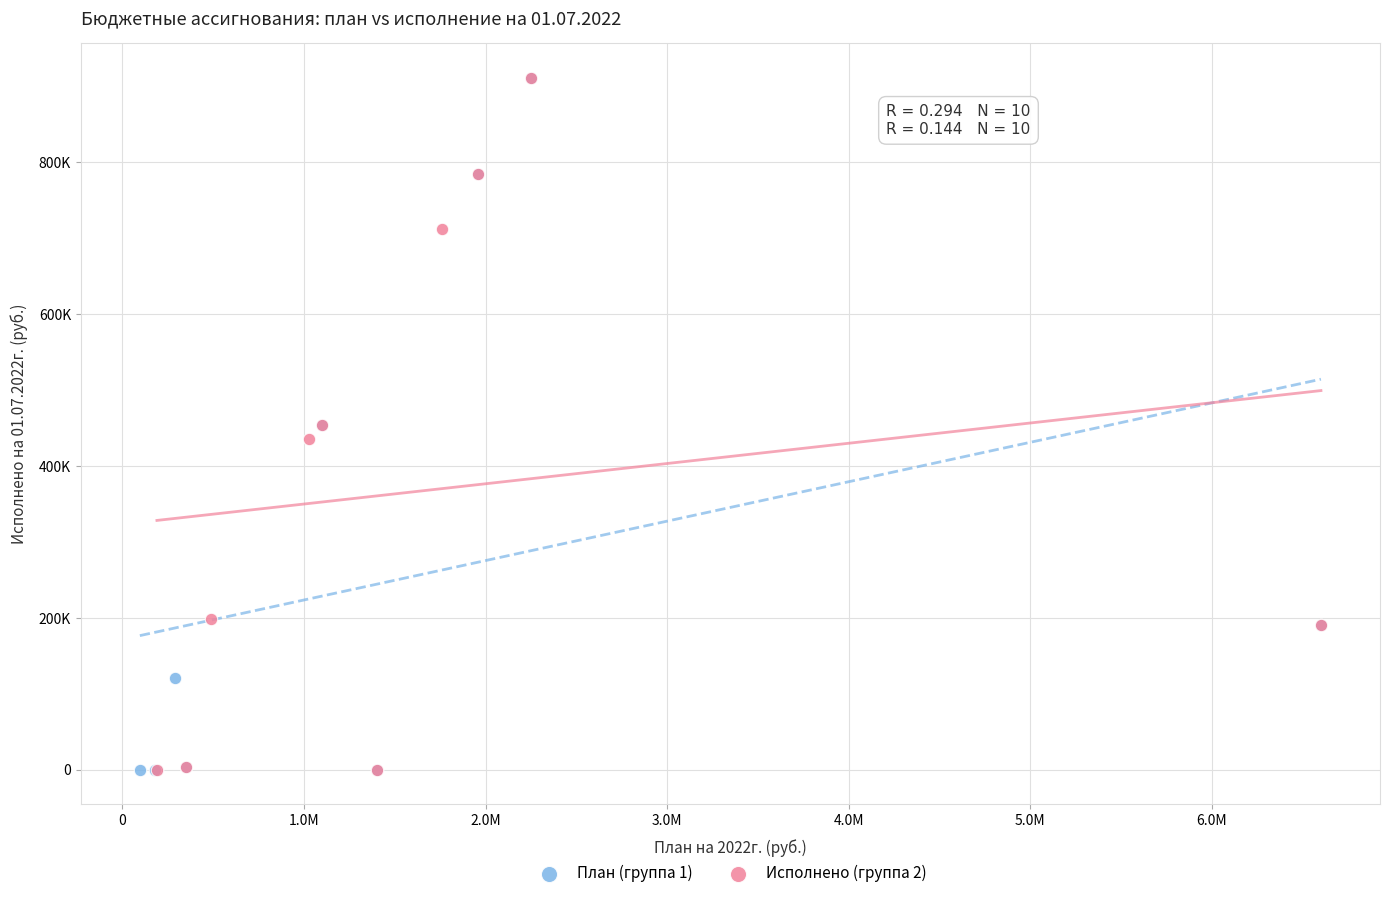

What are all the series names shown in the legend?

План (группа 1), Исполнено (группа 2)